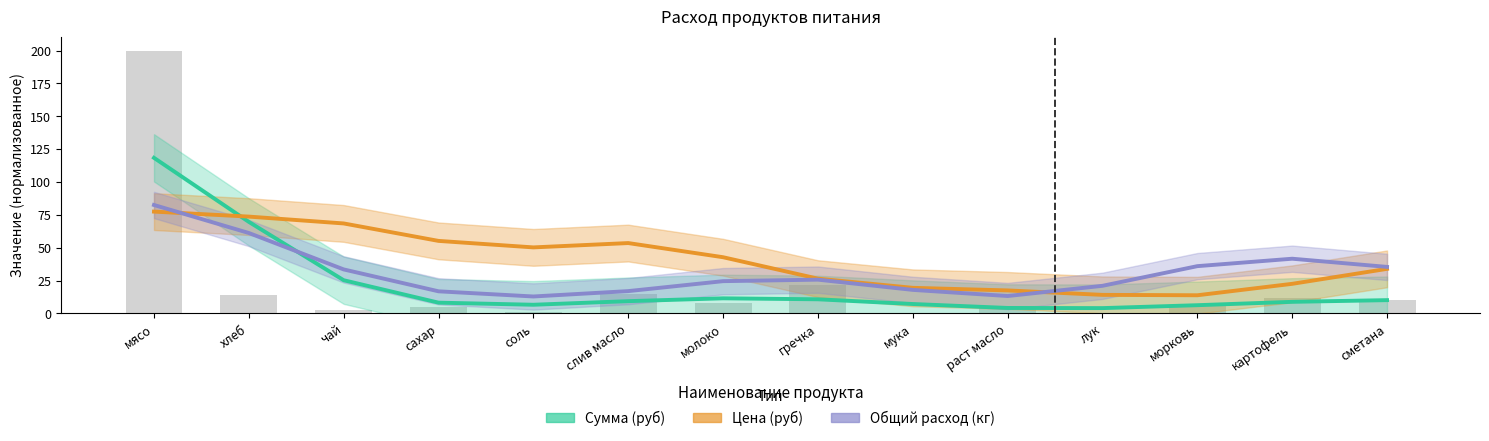

Which series has the largest total across all categories?

Цена (руб)